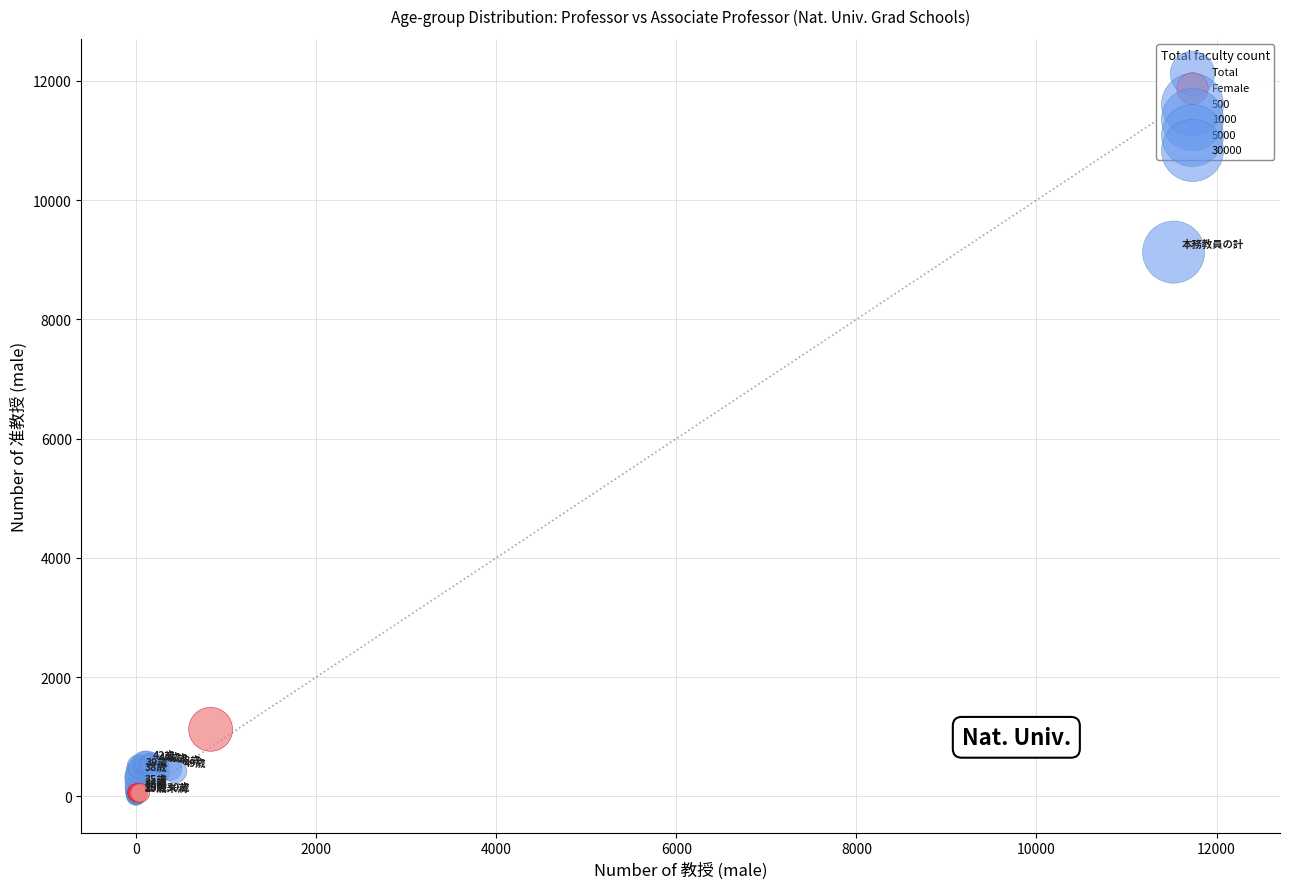

Which series reaches the maximum Y coordinate?

Total